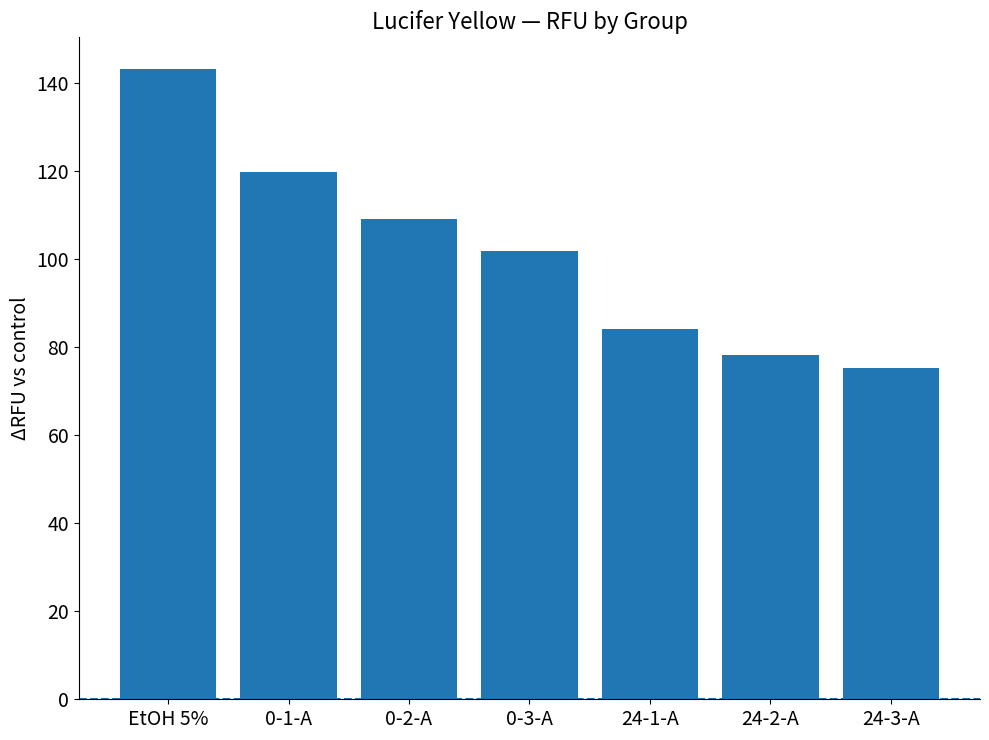

What value does the data have at EtOH 5%?

143.2